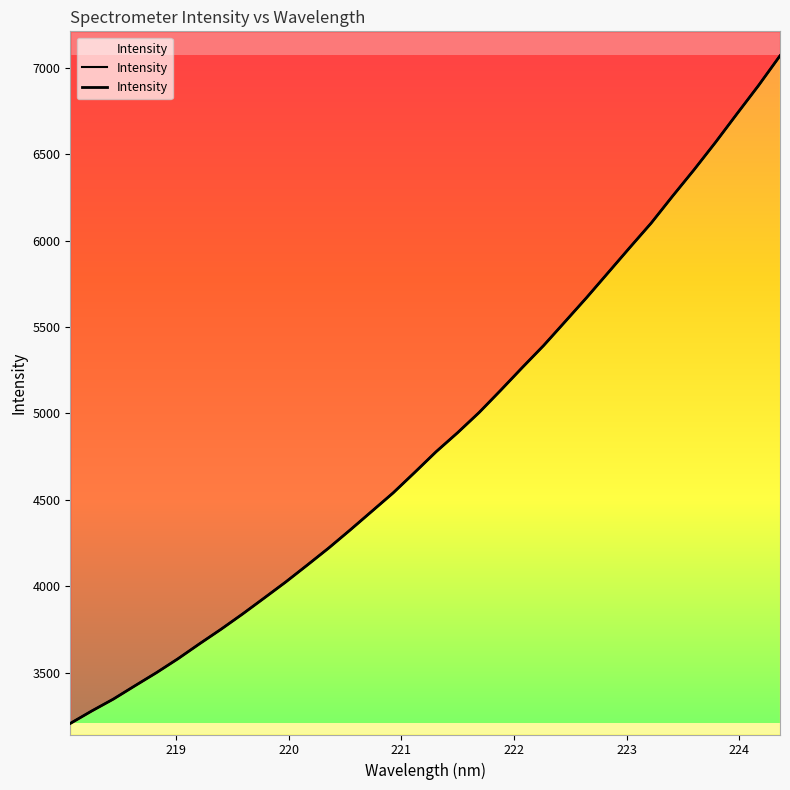

List the labels in order of value, smallest first.

218.0596, 218.2508, 218.442, 218.6332, 218.8244, 219.0156, 219.2067, 219.3979, 219.589, 219.7801, 219.9712, 220.1623, 220.3533, 220.5444, 220.7354, 220.9264, 221.1174, 221.3083, 221.4993, 221.6902, 221.8812, 222.0721, 222.263, 222.4538, 222.6447, 222.8355, 223.0264, 223.2172, 223.408, 223.5987, 223.7895, 223.9802, 224.1709, 224.3616